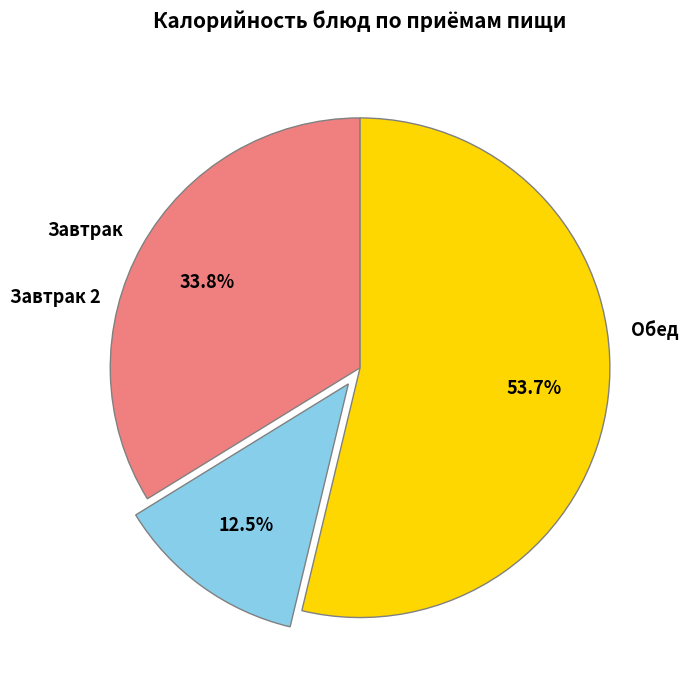

Is there any slice that represents more than half of the pie?

Yes